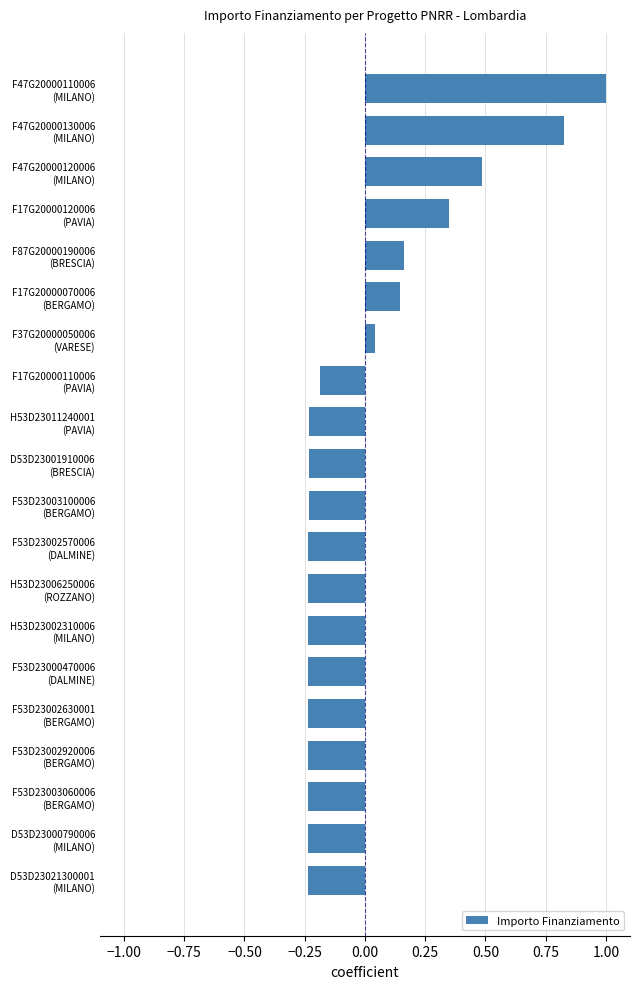

What is the maximum value shown in the chart?

1.0